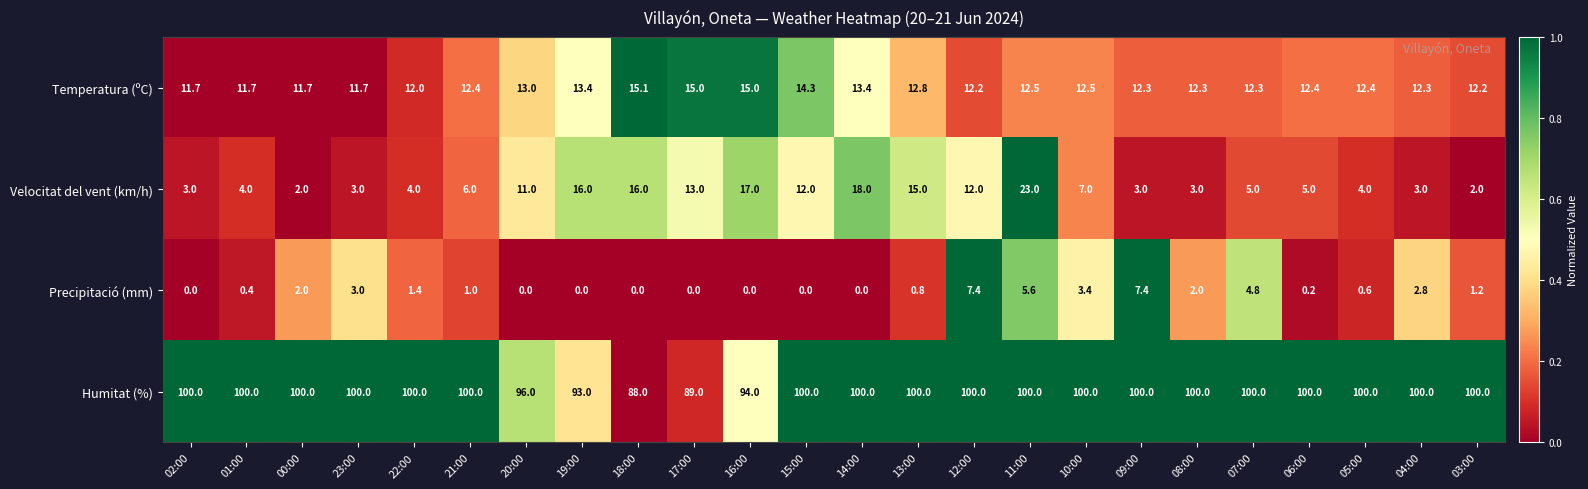

Is it true that Precipitació (mm) equals 2.7 at 20:00?

False